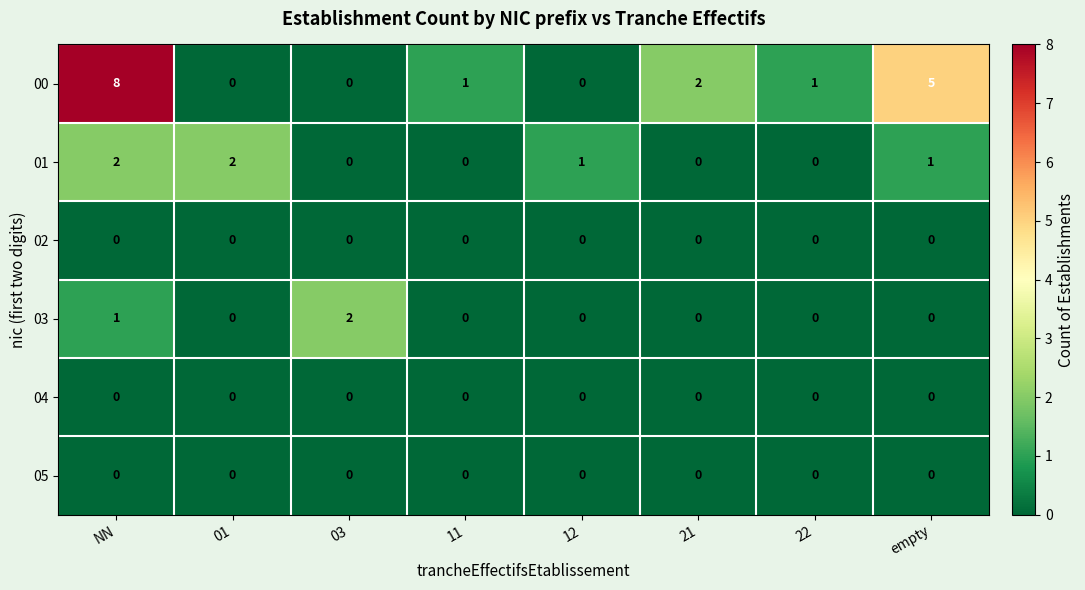

What is the spread (max minus min) of values at 03?

2